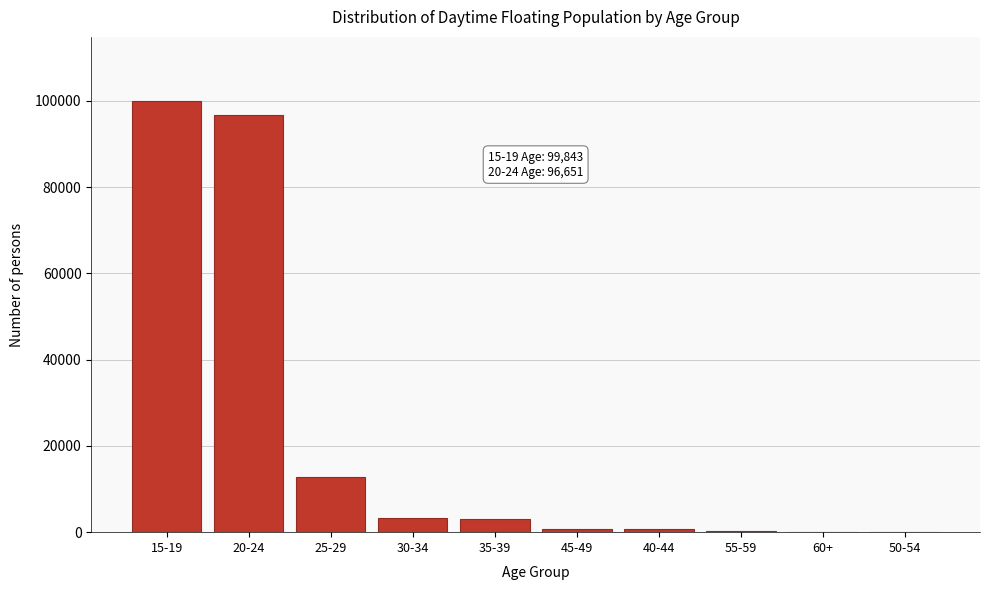

The value at 20-24 is 173953.4. True or false?

False